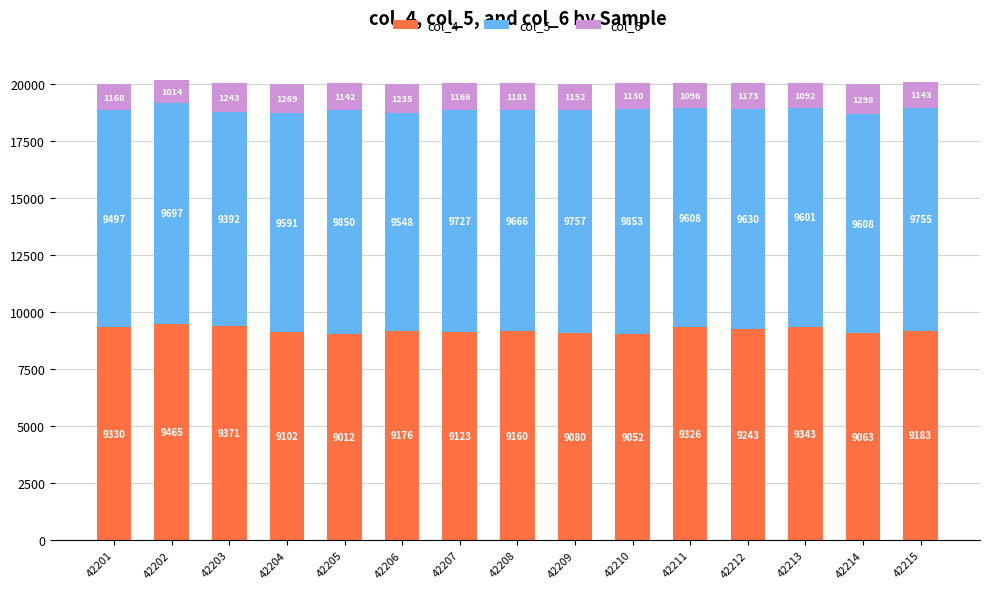

What is the sum of all col_4 values?

138029